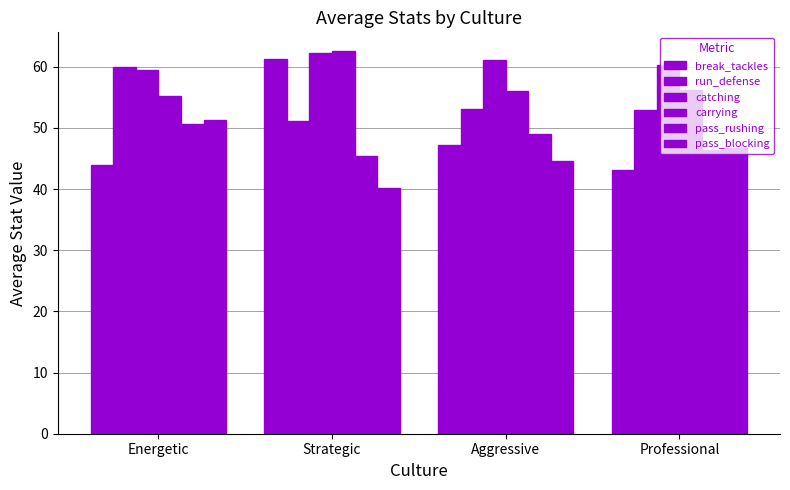

The value of pass_rushing at Professional is 46.3. True or false?

True